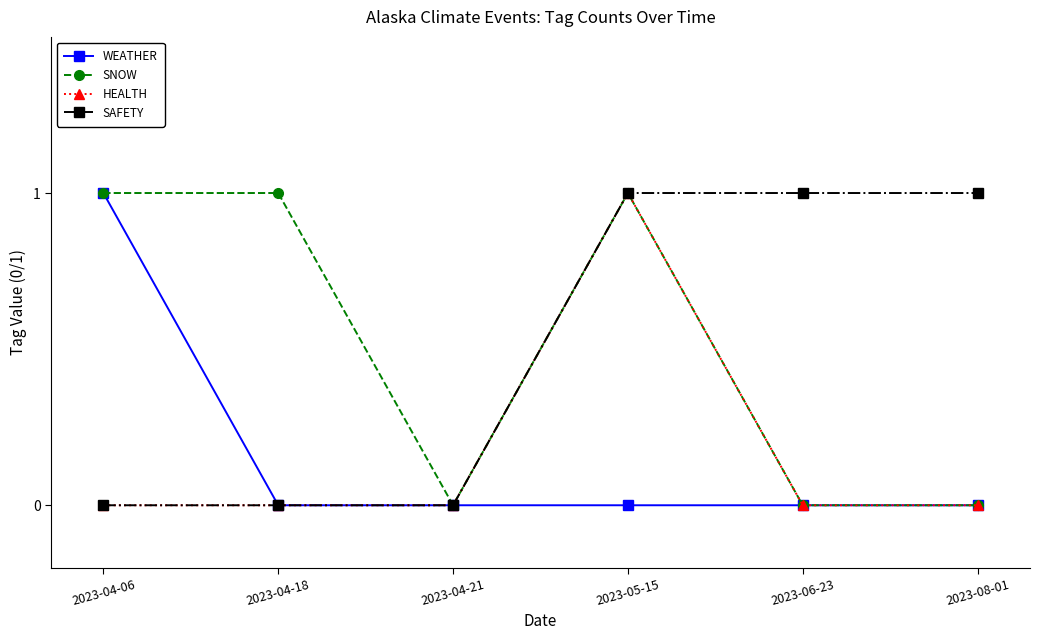

At which category is the sum across all series the highest?

2023-05-15